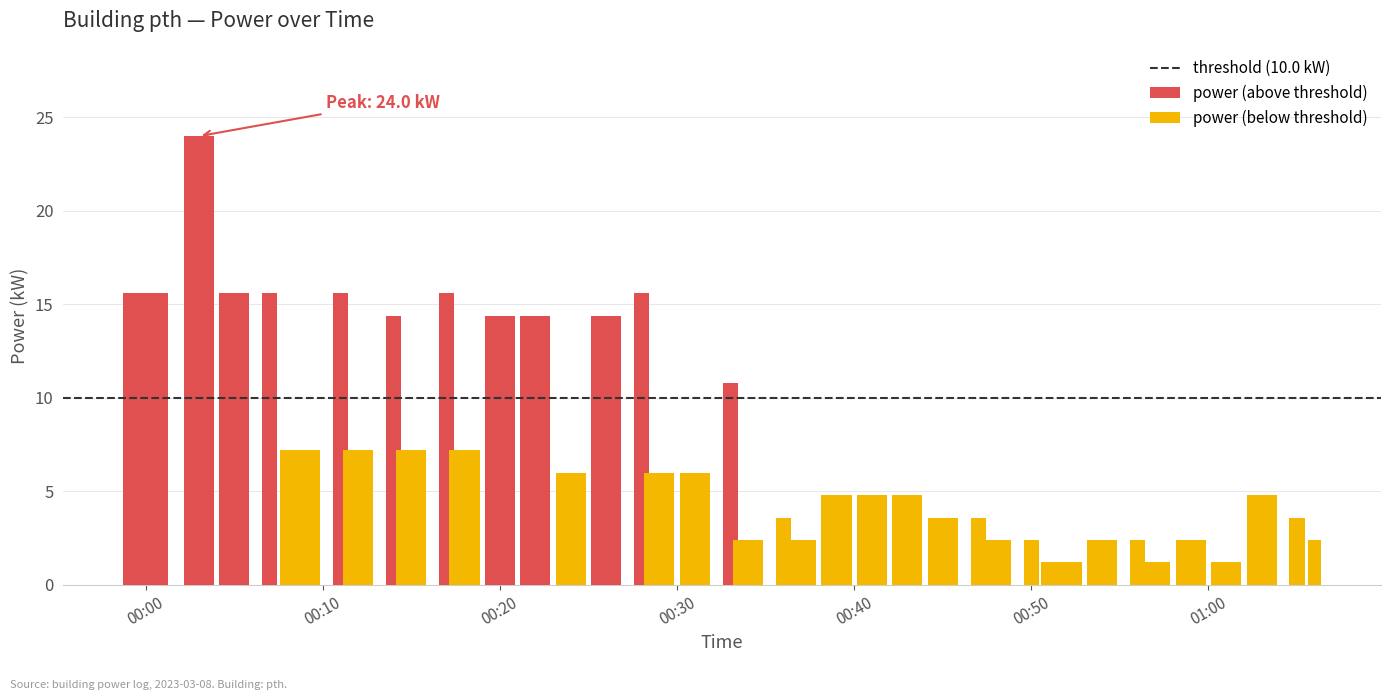

Which category has the lowest value across all series?

2023-03-08T00:51:00